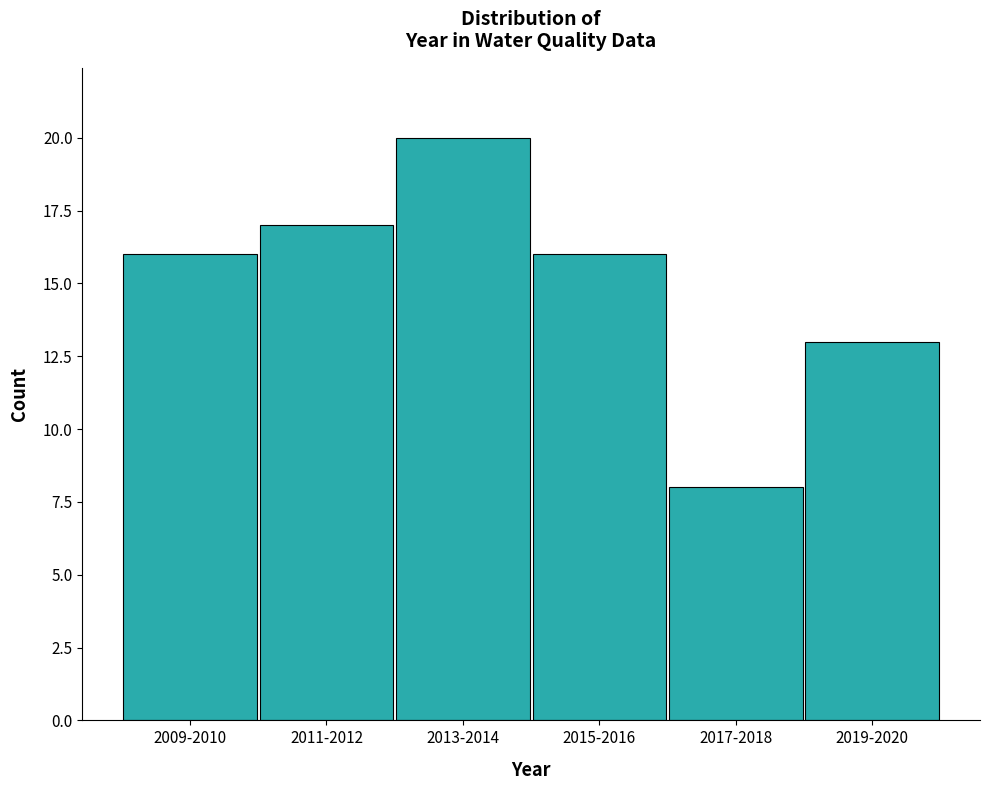

Reading right to left, extract all data points from this chart.

13	8	16	20	17	16